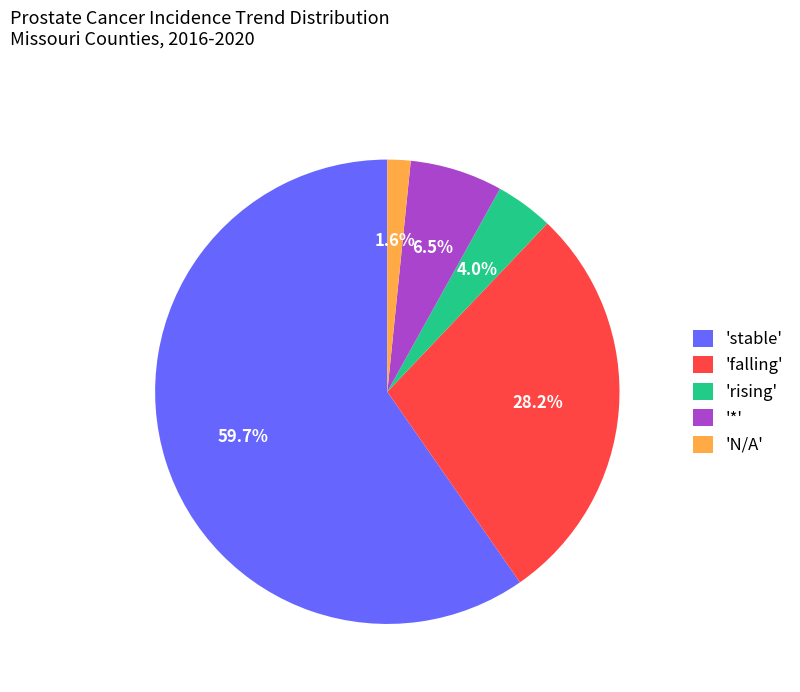

Does any single category account for the majority?

Yes